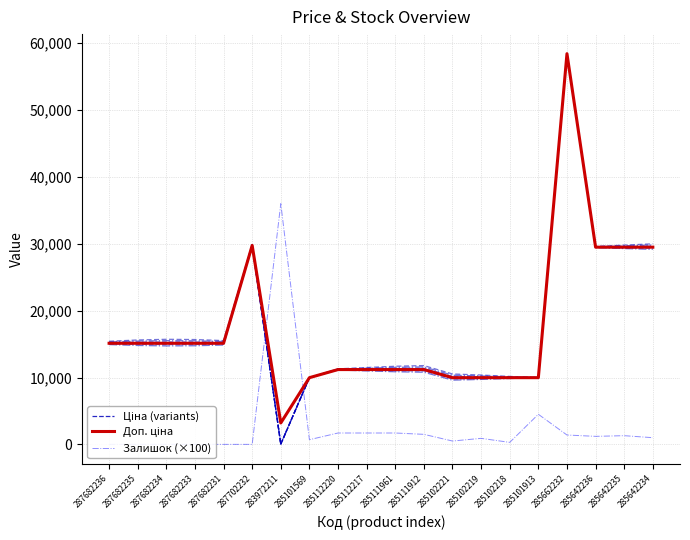

Which category has the lowest value across all series?

287682236